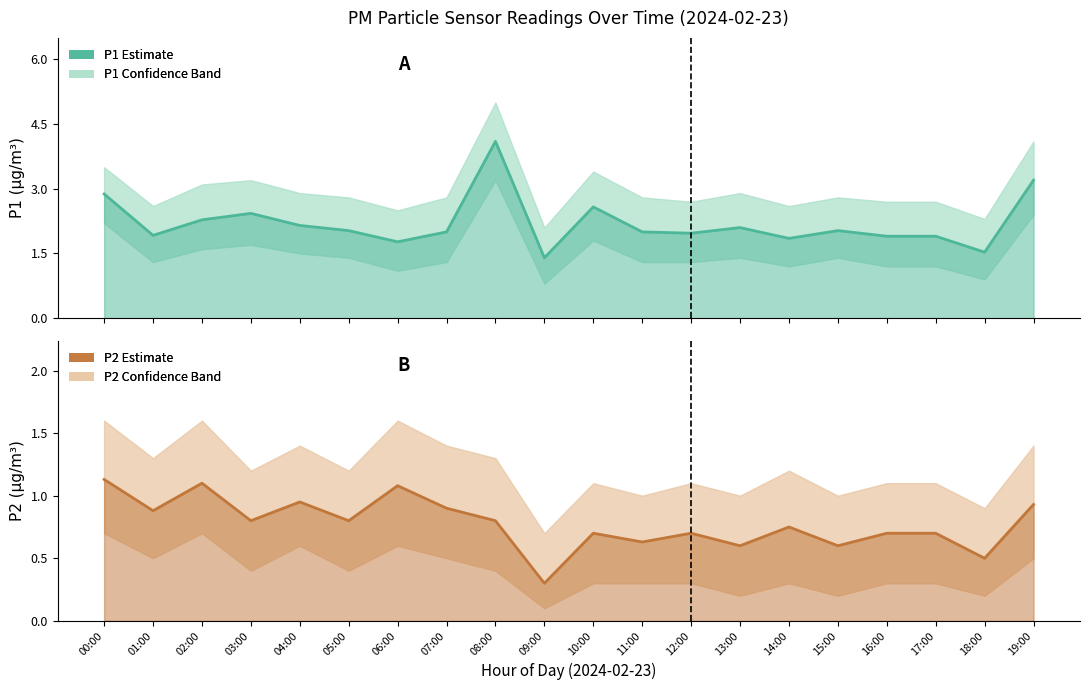

What value does the P2 series have at 03:00?

0.8